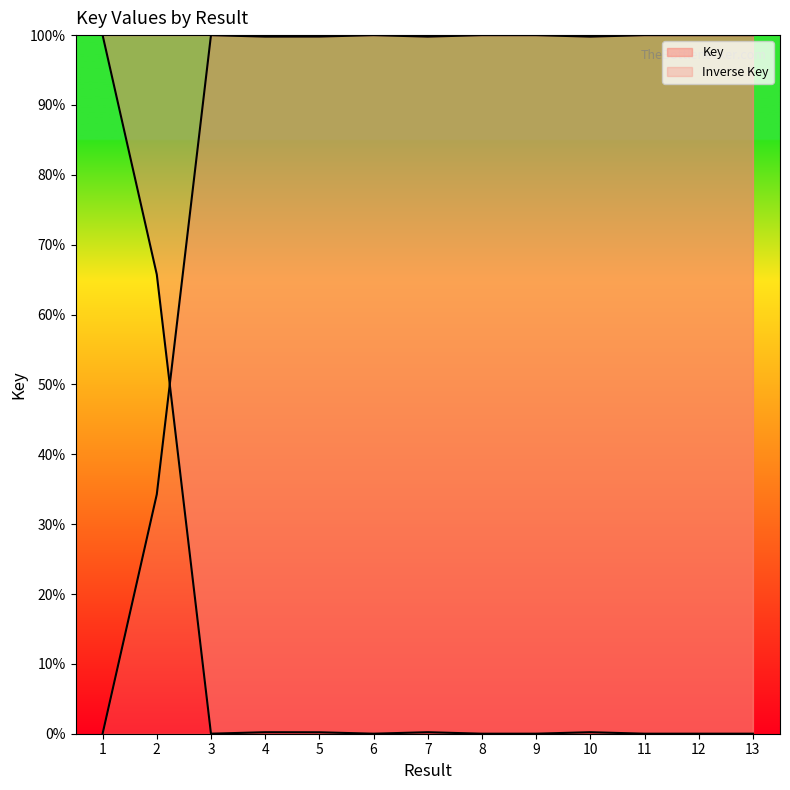

List the labels in order of value, smallest first.

11, 8, 13, 3, 12, 6, 9, 5, 7, 4, 10, 2, 1